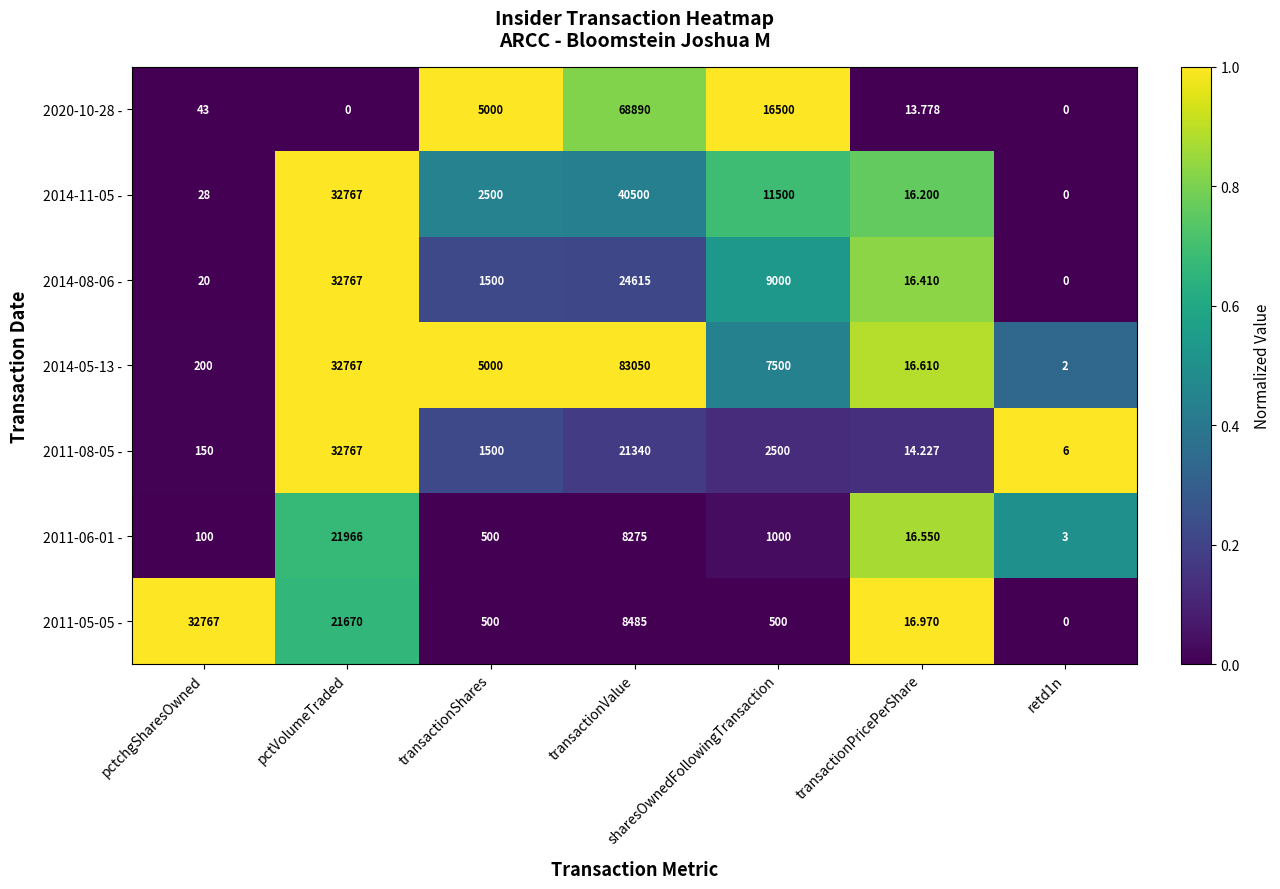

Which series has the largest range (max minus min)?

2014-05-13 -